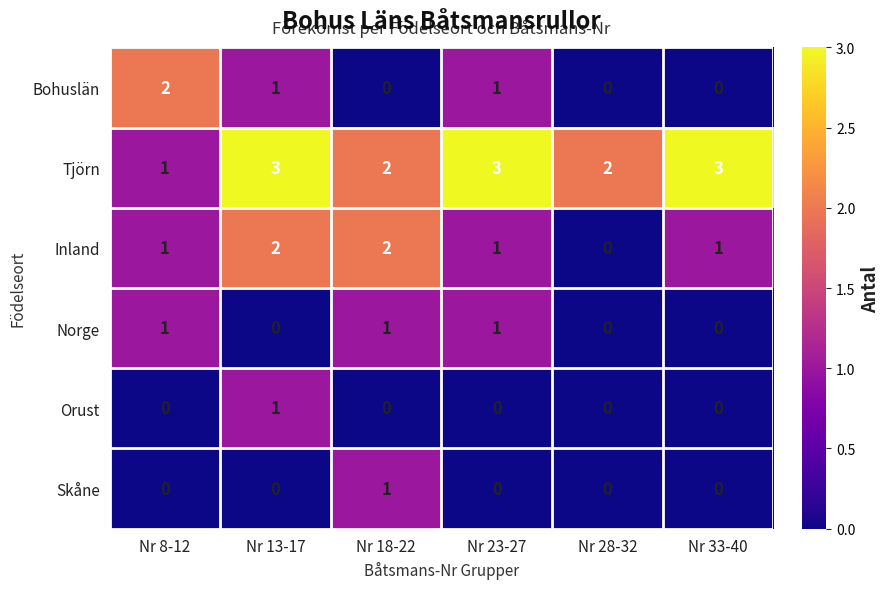

How many Bohuslän values are between 0 and 1?

5